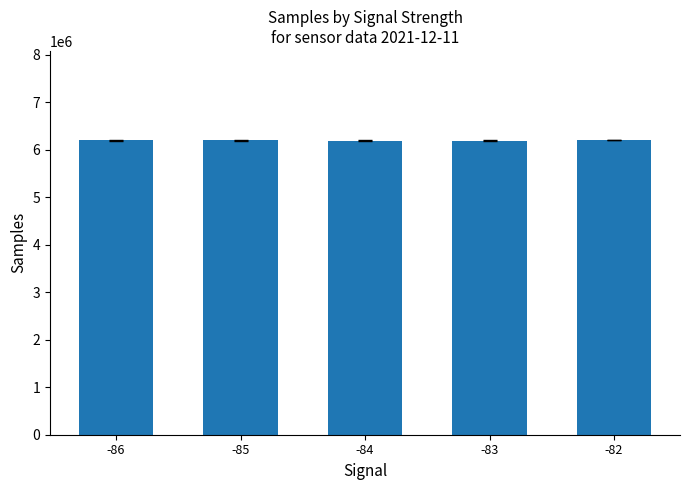

Are the bars horizontal?

No